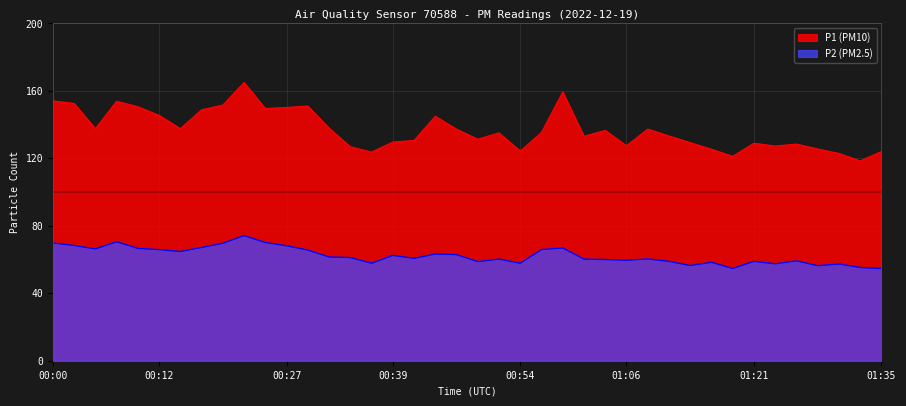

What is the total value across all series at 01:03?

196.6